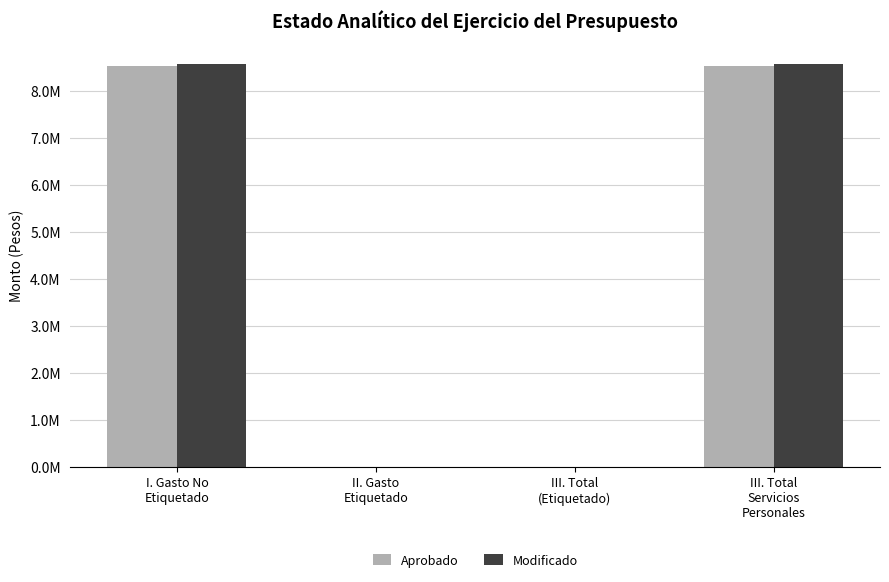

Does the chart contain stacked bars?

No